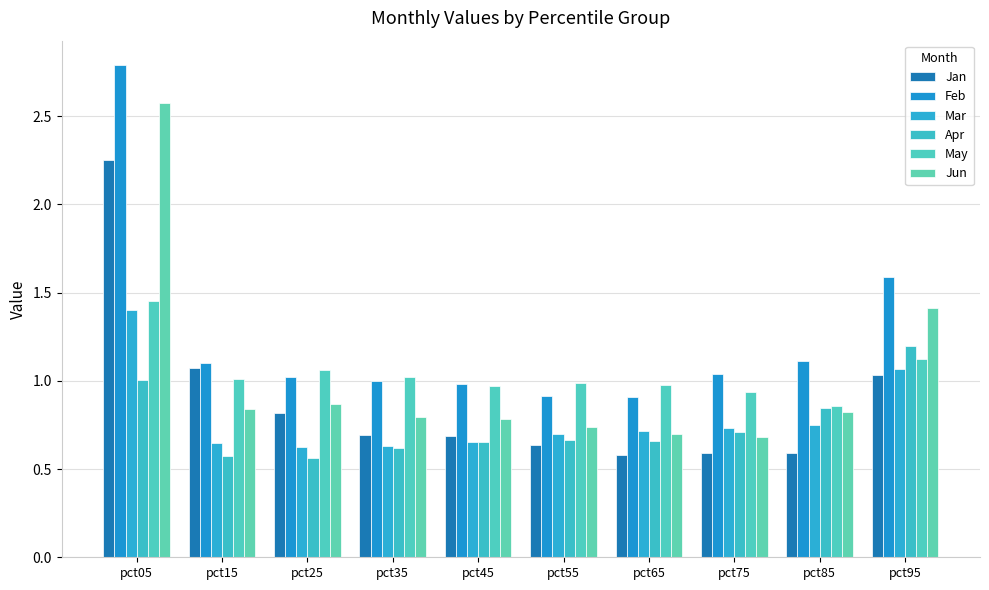

The May series shows 0.3 at pct55. True or false?

False